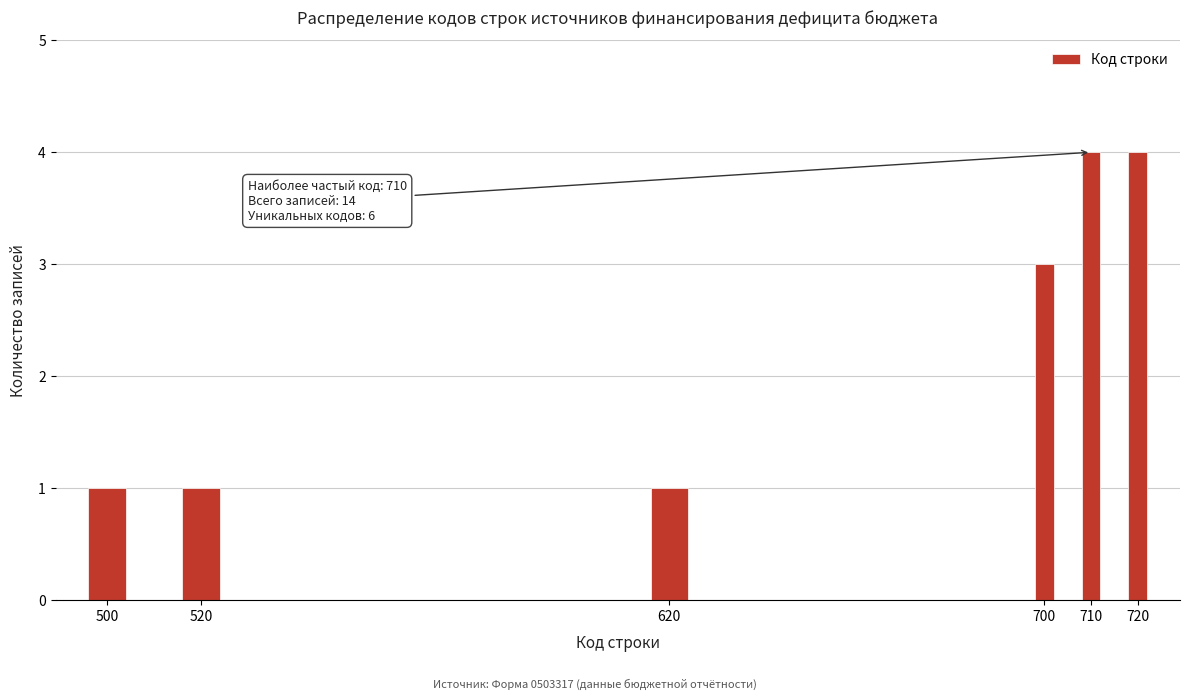

Reading left to right, list all the values displayed in this chart.

500=1	520=1	620=1	700=3	710=4	720=4